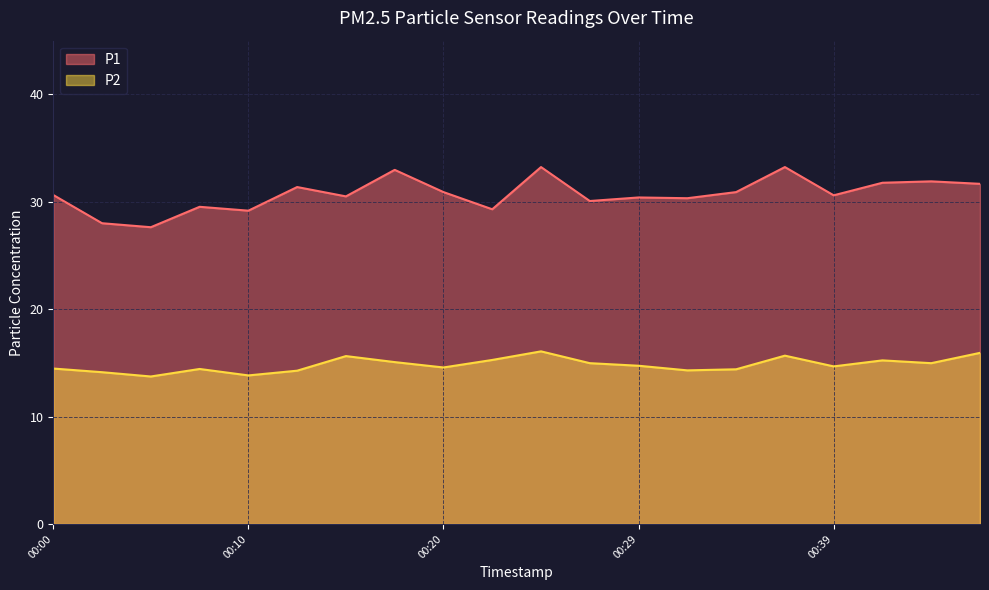

True or false: P2 and P1 intersect in this chart.

False